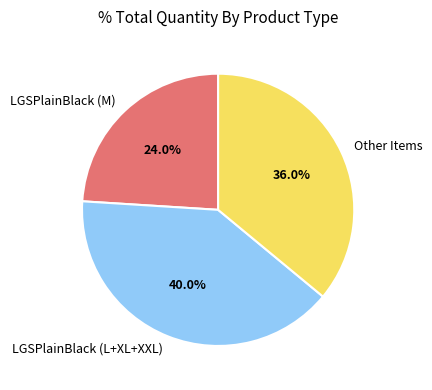

Between LGSPlainBlack (M) and Other Items, which is larger?

Other Items